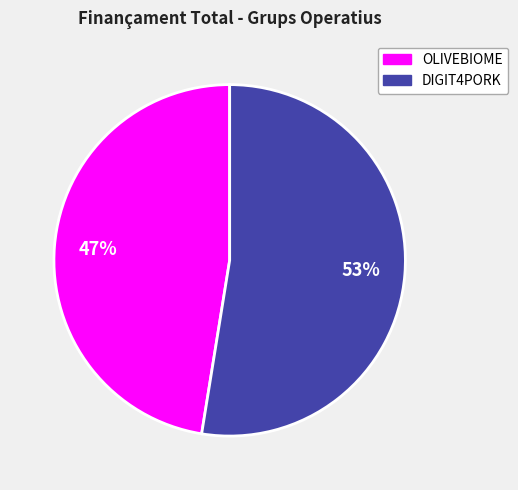

Is there any slice that represents more than half of the pie?

Yes